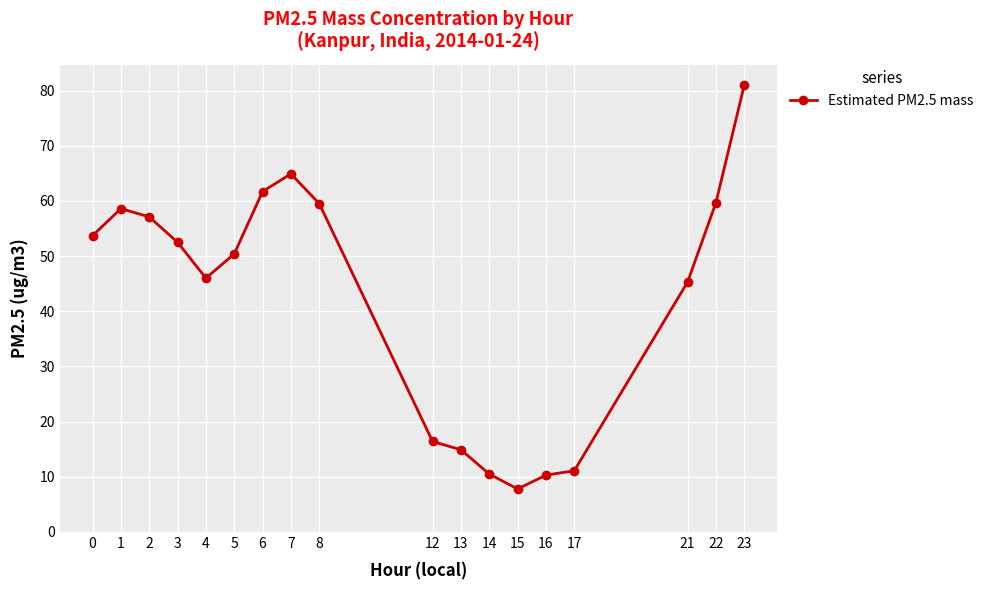

Which category has the lowest value across all series?

15